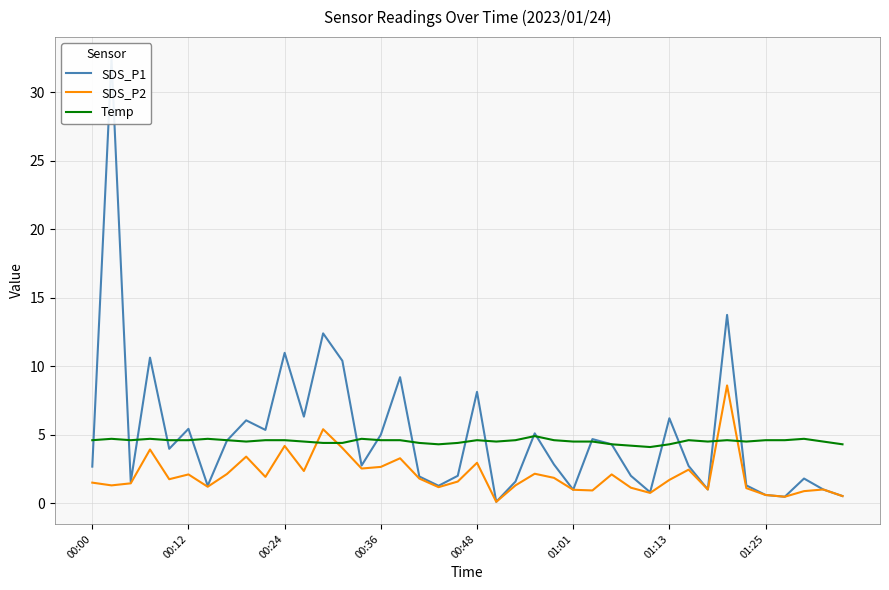

The Temp series shows 4.7 at 14. True or false?

True